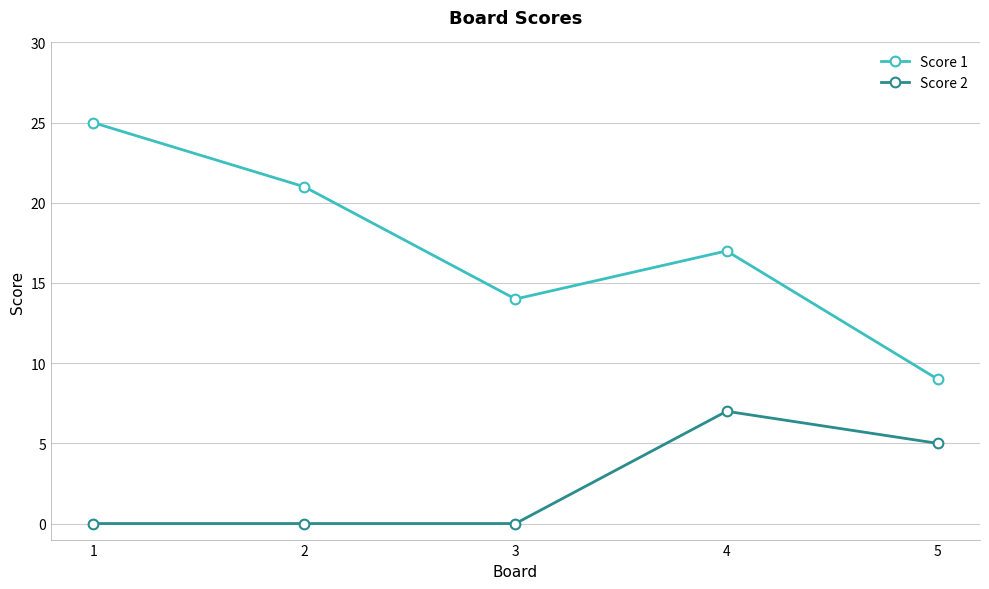

What is the minimum value for Score 1?

9